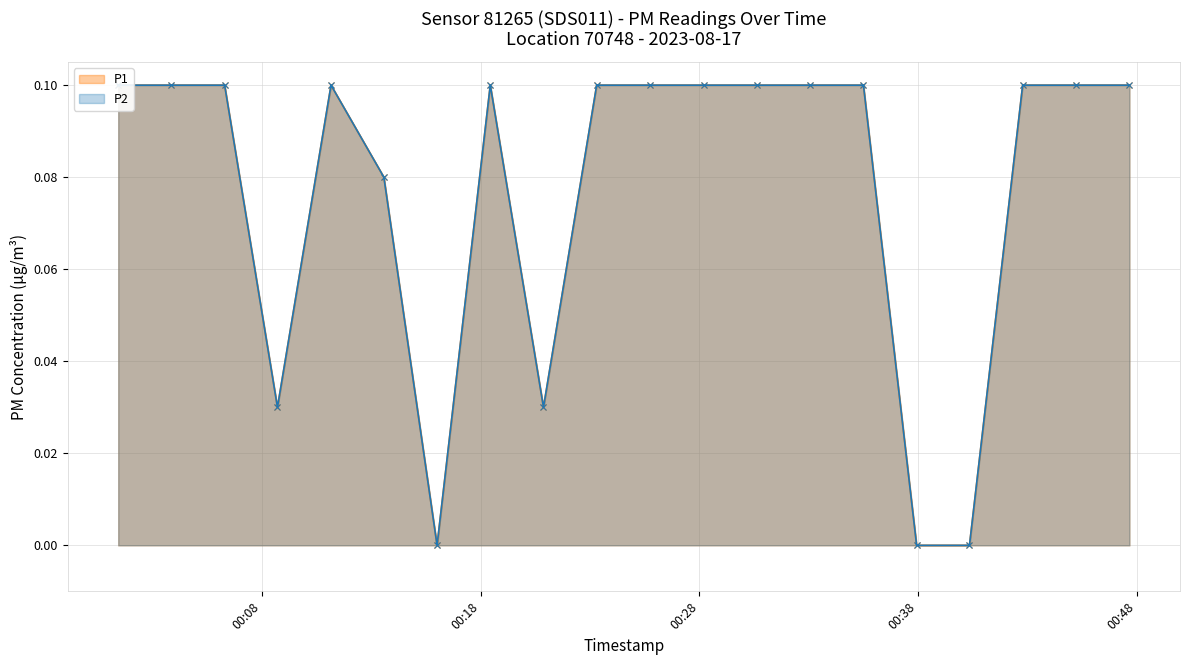

True or false: P1 and P2 intersect in this chart.

False